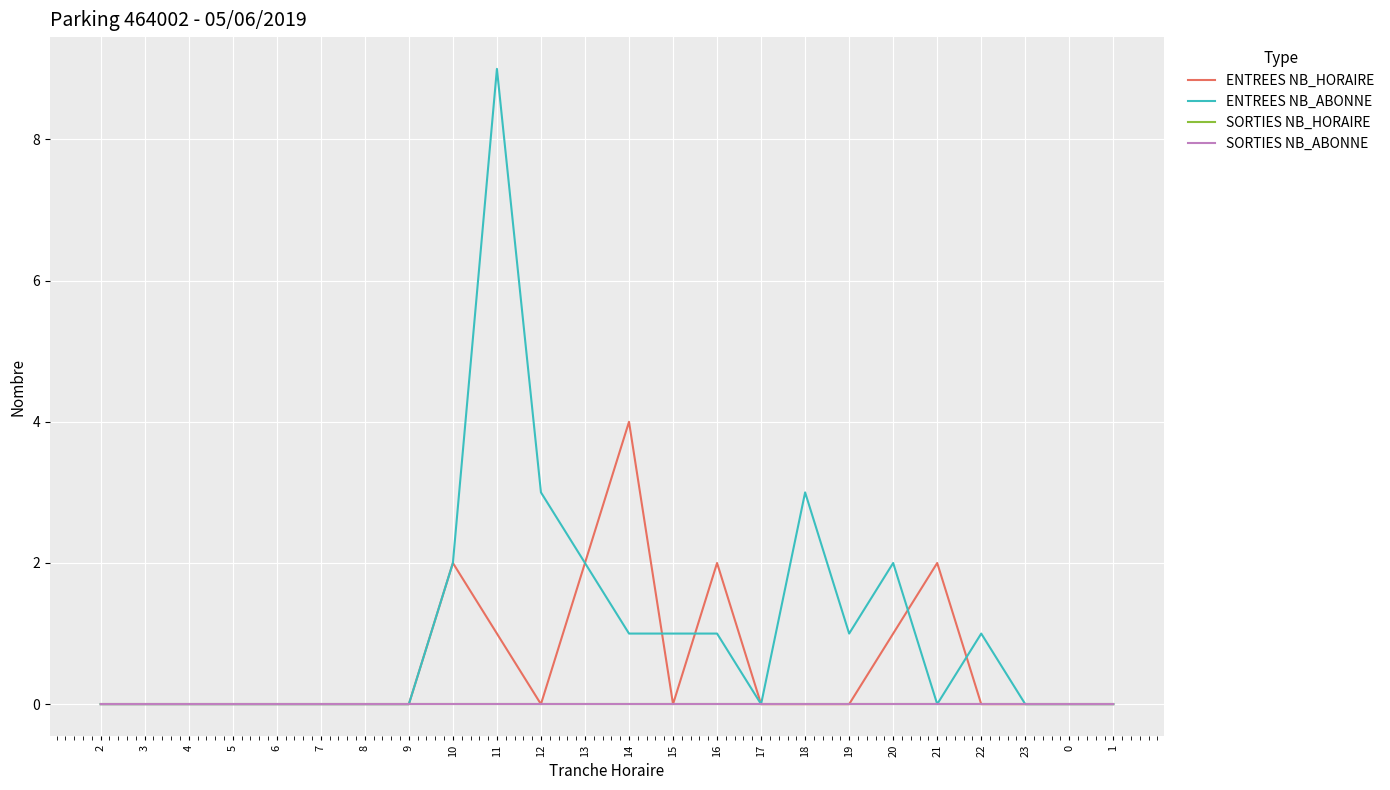

Which series changed the most between 6 and 13?

ENTREES NB_HORAIRE